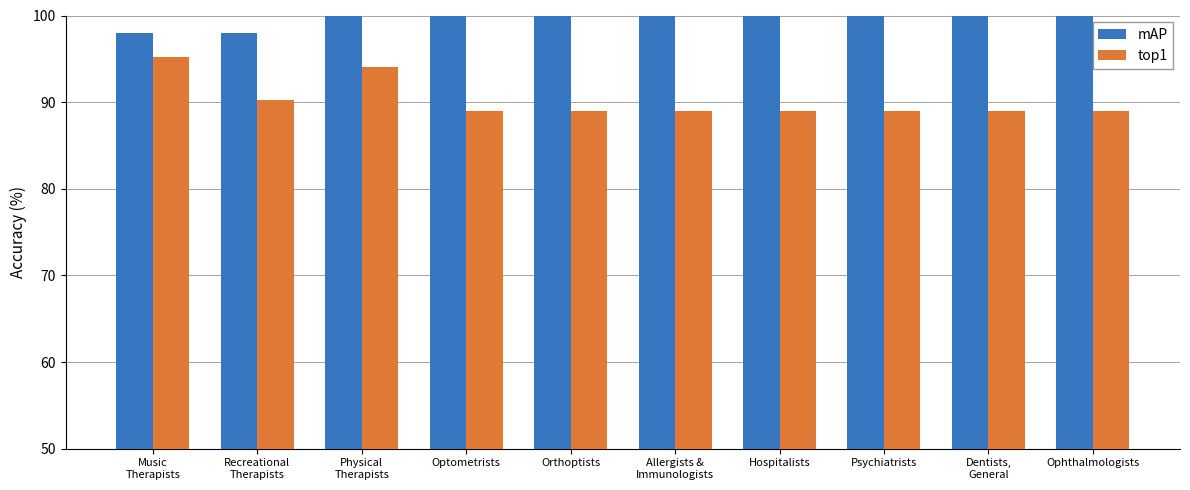

Reading left to right, transcribe all the data shown in this chart.

mAP: 98.0	98.0	102.5	102.5	102.5	102.5	102.5	102.5	102.5	102.5
top1: 95.2	90.2	94.0	89.0	89.0	89.0	89.0	89.0	89.0	89.0